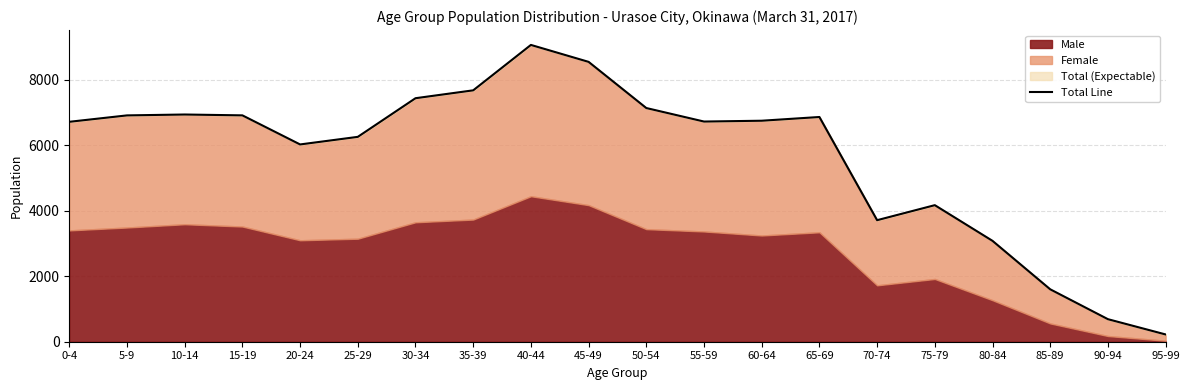

Rank the categories by value from highest to lowest.

40-44, 45-49, 35-39, 30-34, 50-54, 10-14, 15-19, 5-9, 65-69, 60-64, 55-59, 0-4, 25-29, 20-24, 75-79, 70-74, 80-84, 85-89, 90-94, 95-99